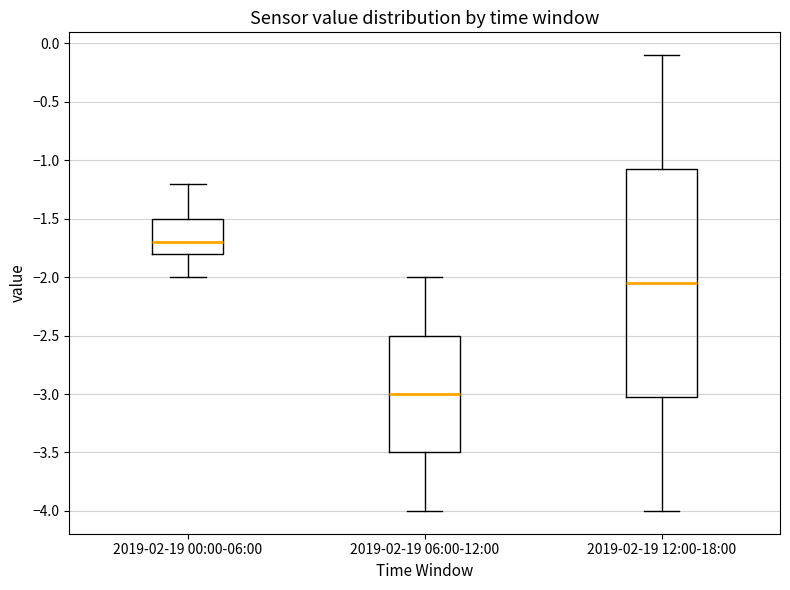

Which box's median line is the lowest?

2019-02-19 06:00-12:00